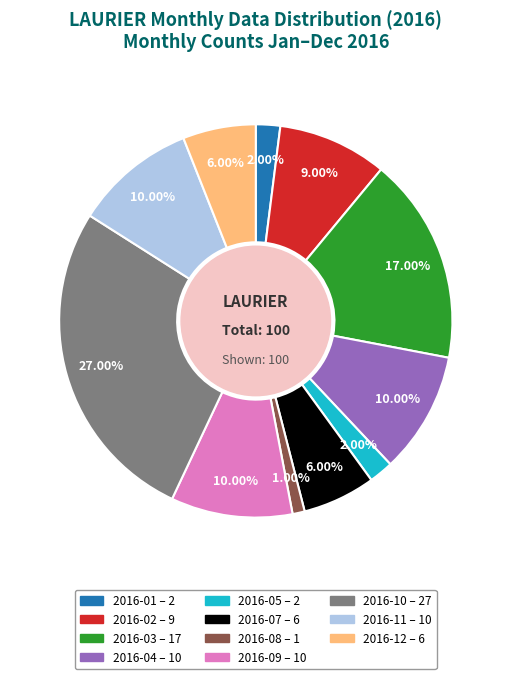

Is there any slice that represents more than half of the pie?

No